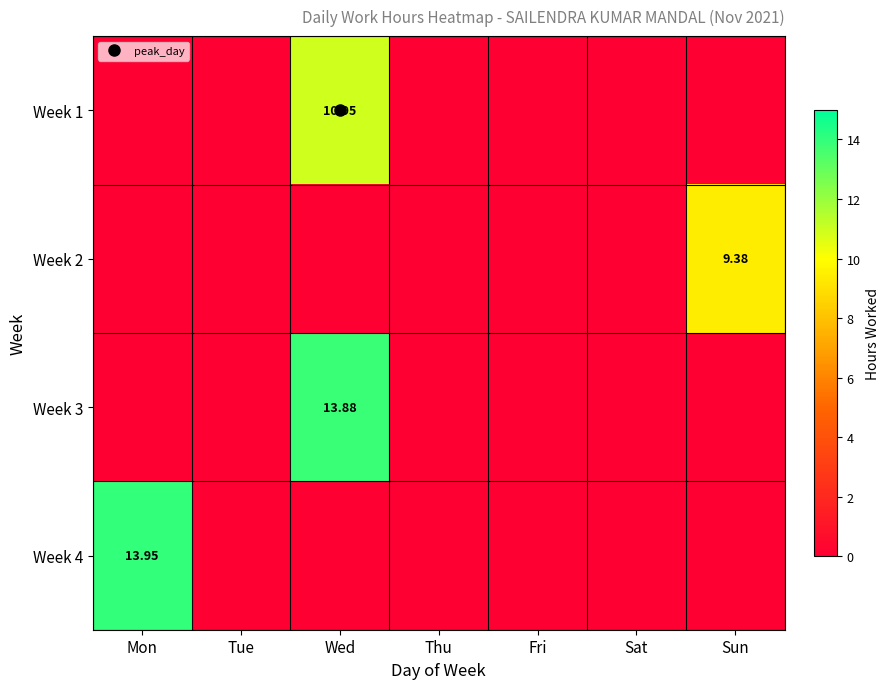

Which series has the largest total across all categories?

Week 4